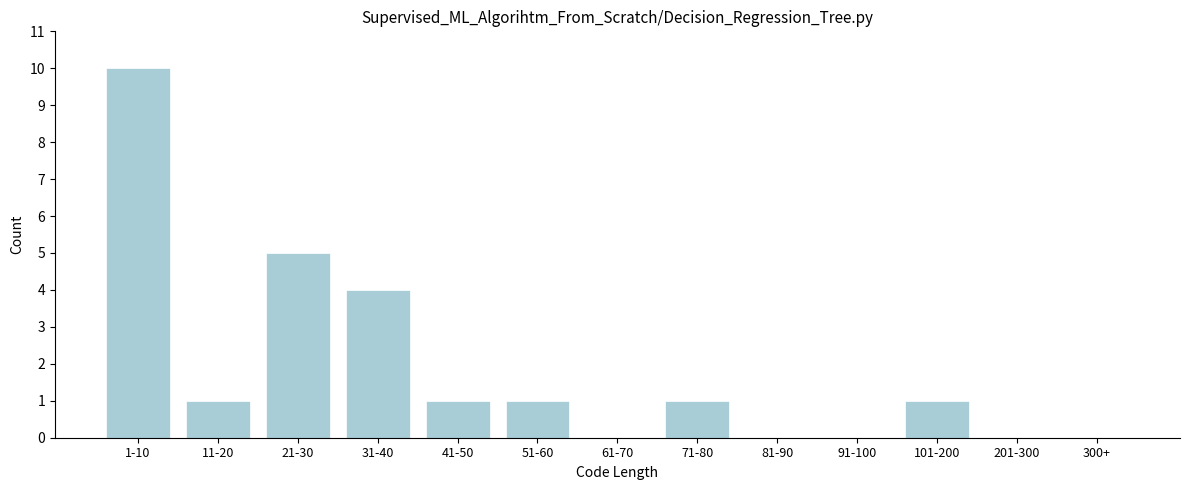

Reading right to left, transcribe all the data shown in this chart.

300+=0	201-300=0	101-200=1	91-100=0	81-90=0	71-80=1	61-70=0	51-60=1	41-50=1	31-40=4	21-30=5	11-20=1	1-10=10